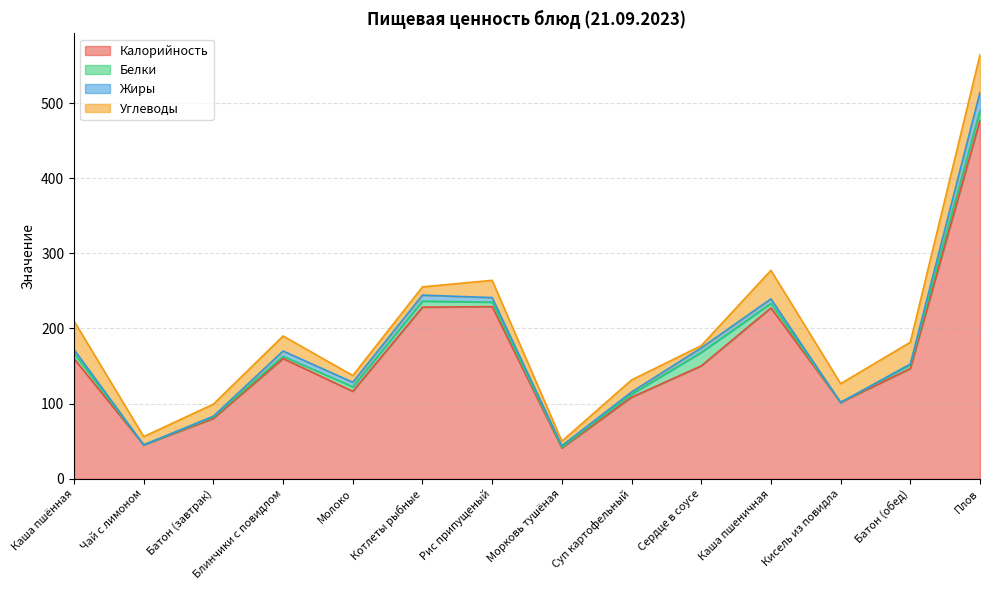

What is the lowest value of the Калорийность series?

41.0